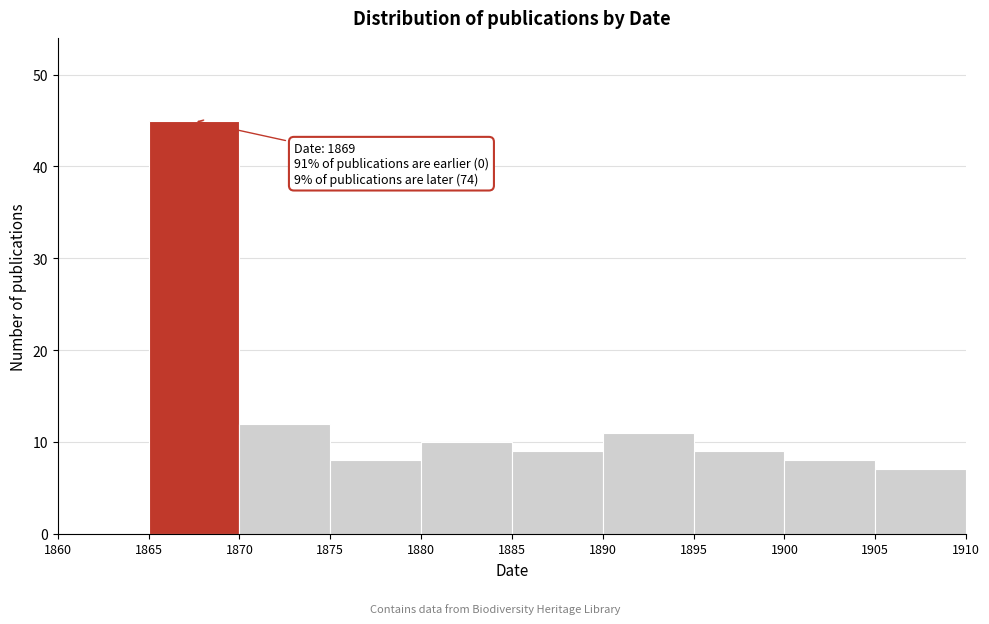

Over which range of the x-axis is the bar tallest?

1865 to 1870